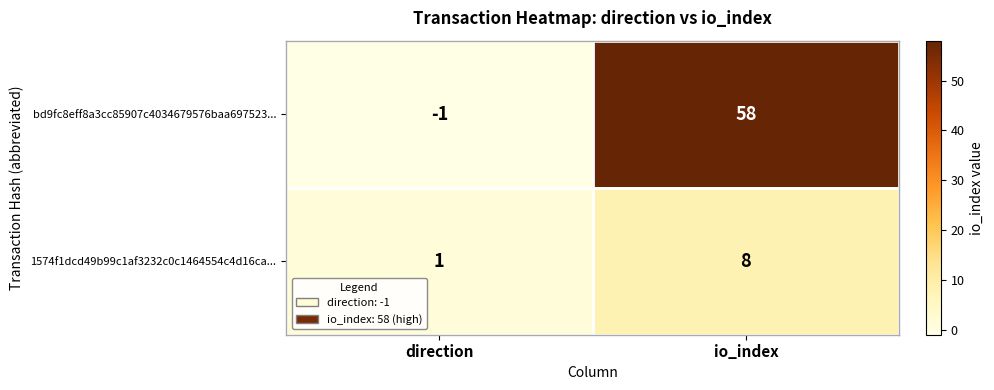

What is the minimum value shown in the chart?

-1